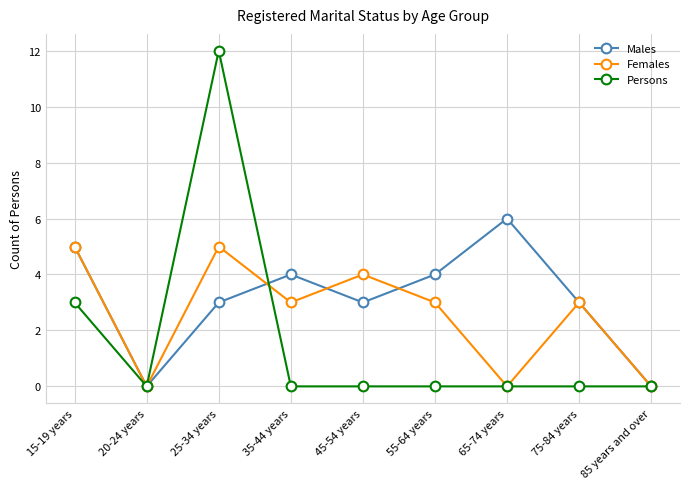

What is the difference between the highest and lowest values at 55-64 years?

4